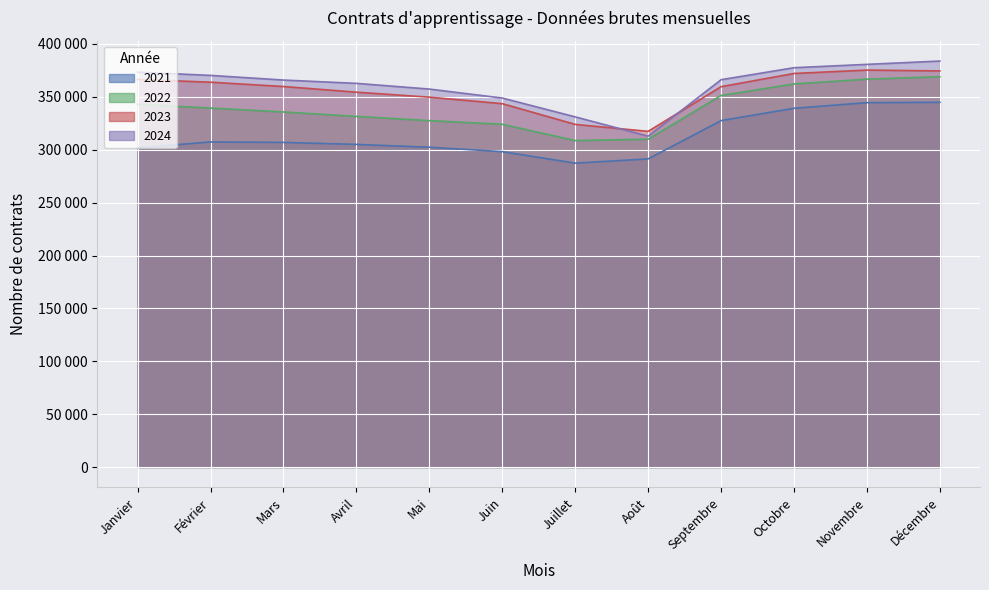

Where does the 2023 series first go above 359793?

Janvier